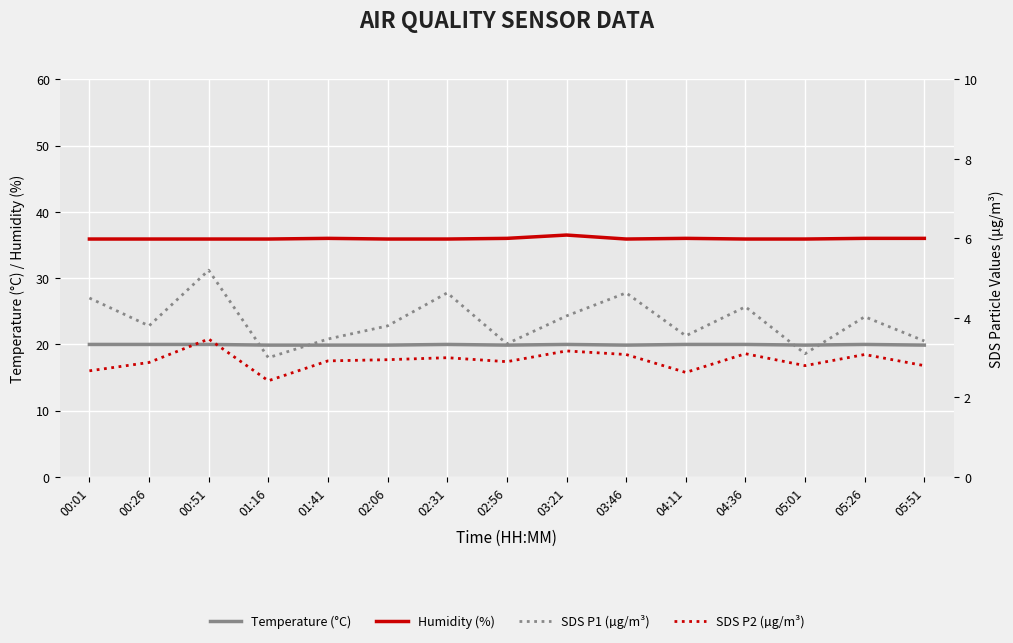

True or false: Humidity (%) has a value of 35.9 at 02:06.

True